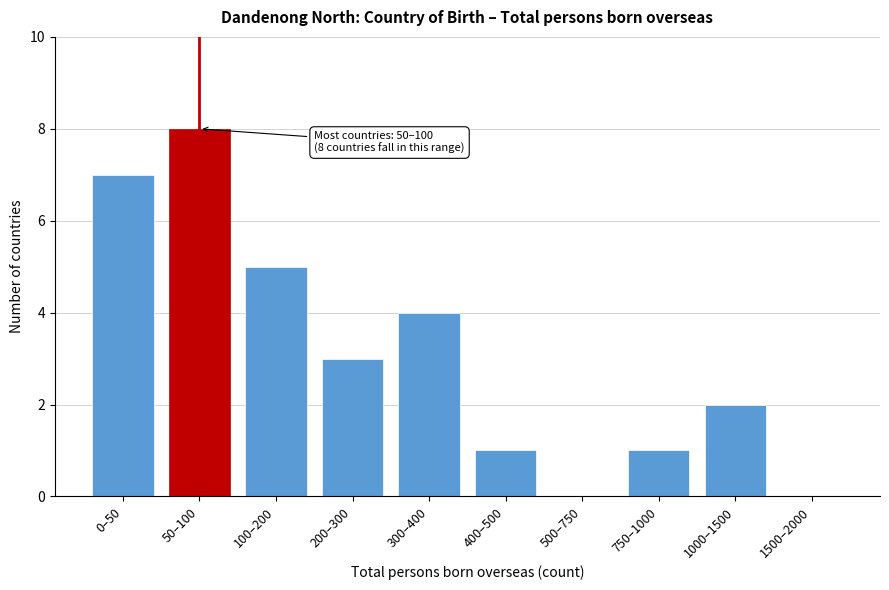

Reading left to right, extract all data points from this chart.

0–50=7	50–100=8	100–200=5	200–300=3	300–400=4	400–500=1	500–750=0	750–1000=1	1000–1500=2	1500–2000=0